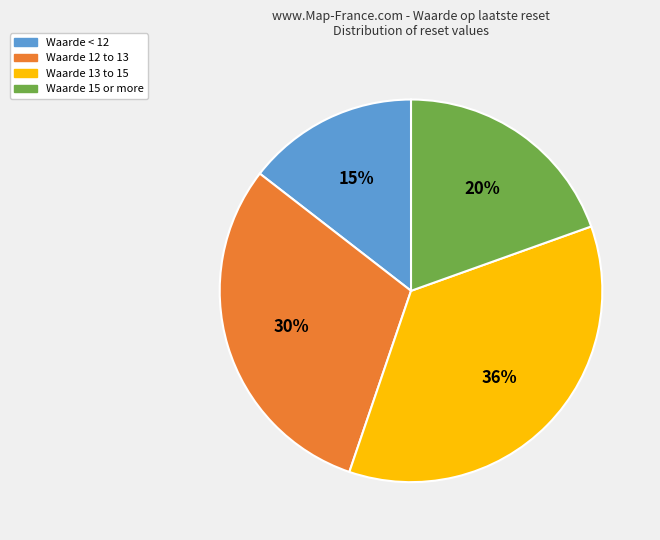

Count the number of slices in the pie.

4